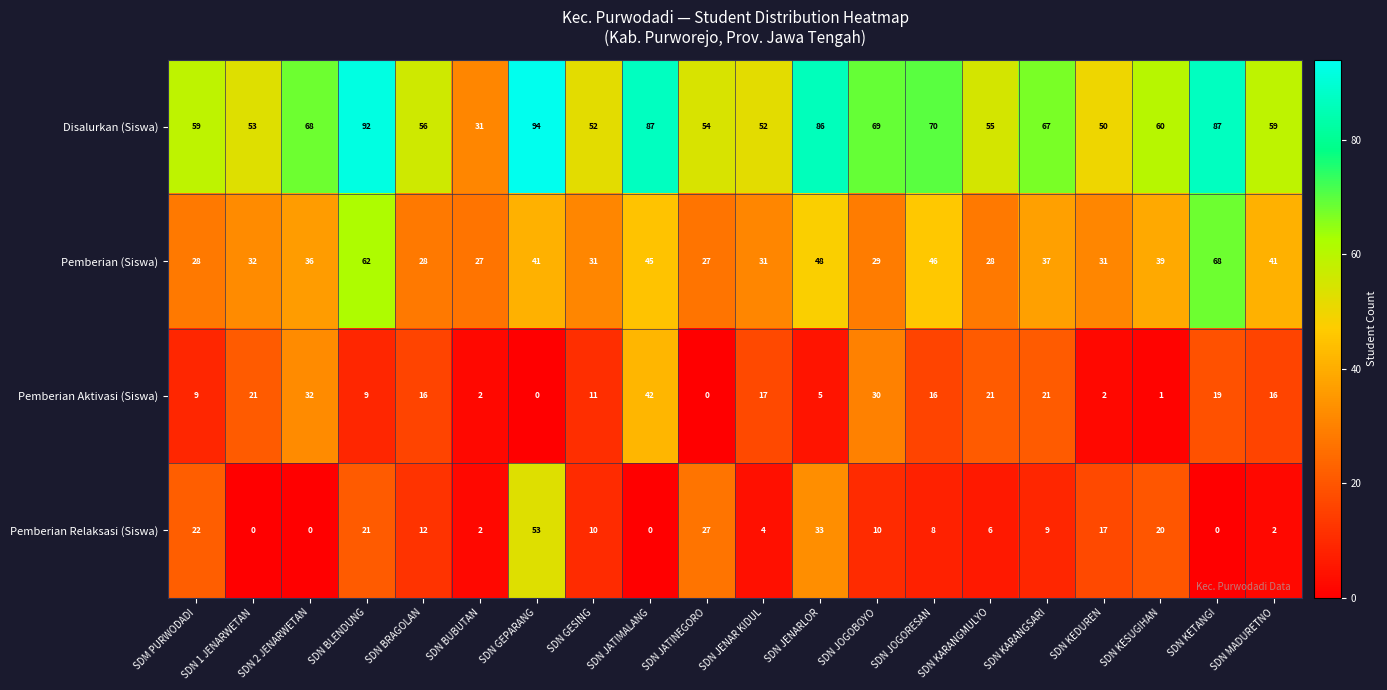

How many categories are shown in the chart?

20